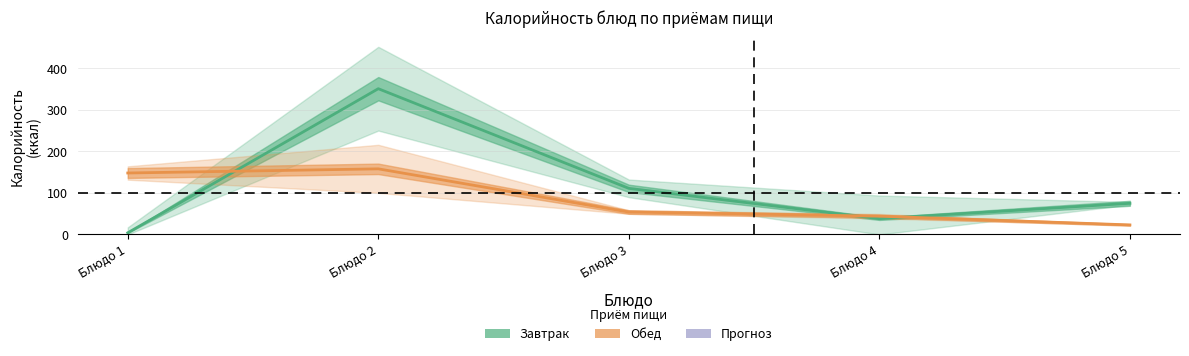

What is the sum of all Завтрак values?

579